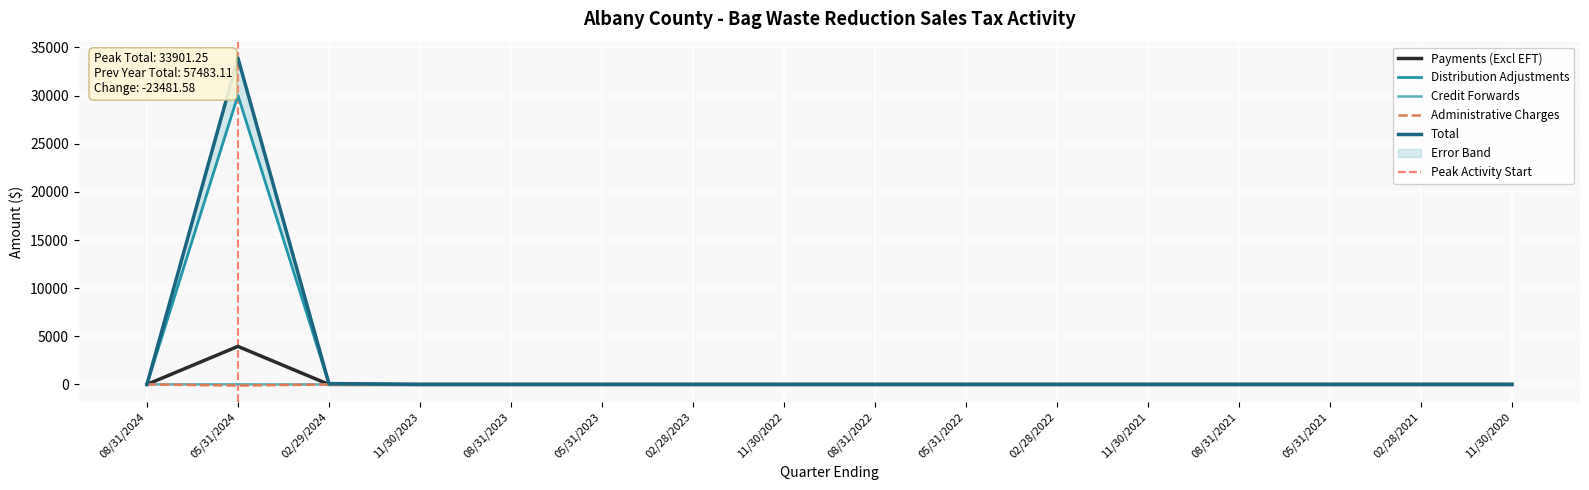

What is the average value of the Total series?

2125.1